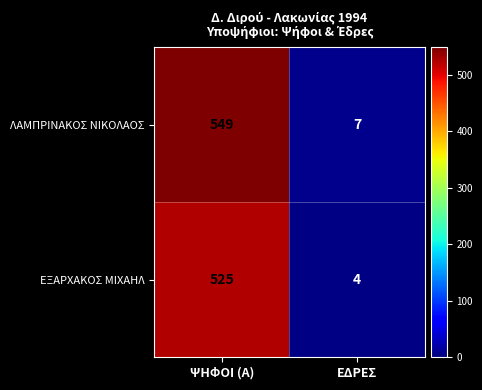

What is the sum of the ΕΞΑΡΧΑΚΟΣ ΜΙΧΑΗΛ values at ΨΗΦΟΙ (Α) and ΕΔΡΕΣ?

529